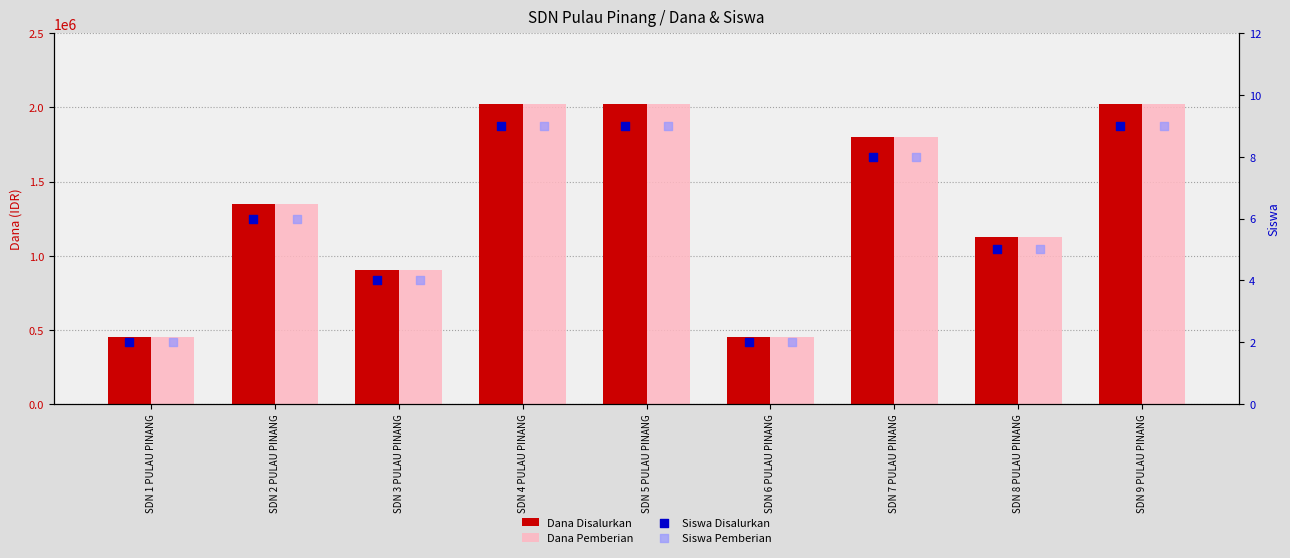

Which series has the largest Y range (max minus min)?

Dana Disalurkan